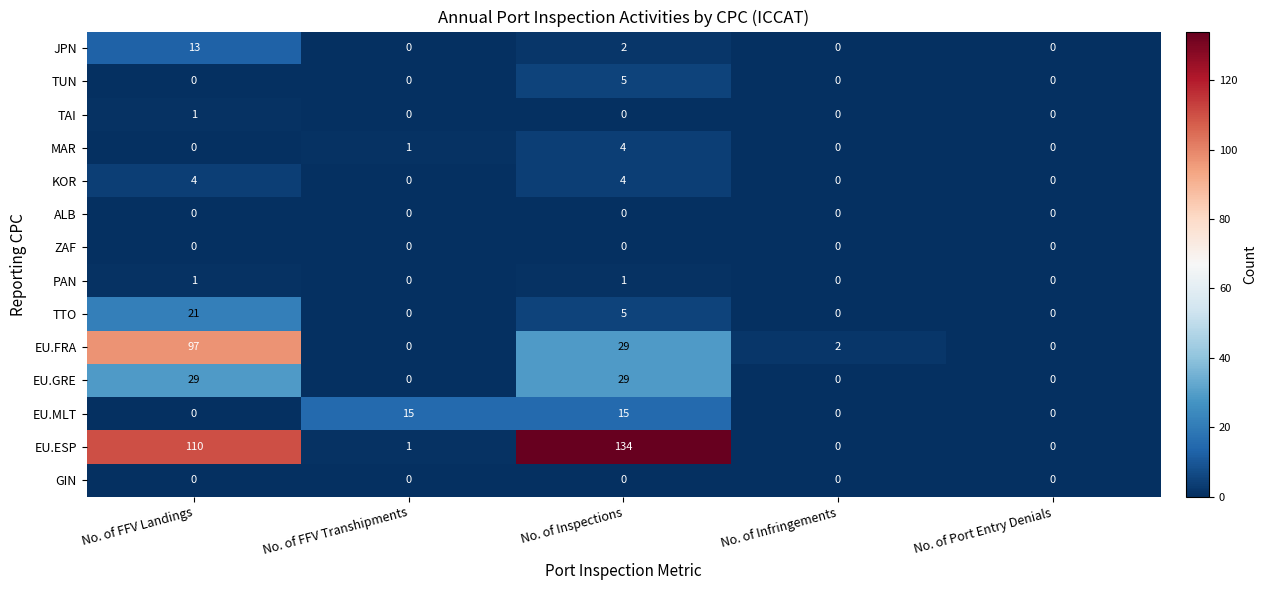

Which label corresponds to the largest value in the chart?

No. of Inspections